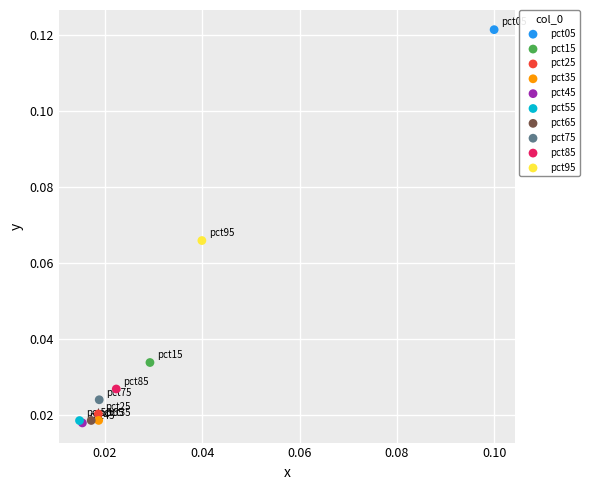

What are all the series names shown in the legend?

pct05, pct15, pct25, pct35, pct45, pct55, pct65, pct75, pct85, pct95